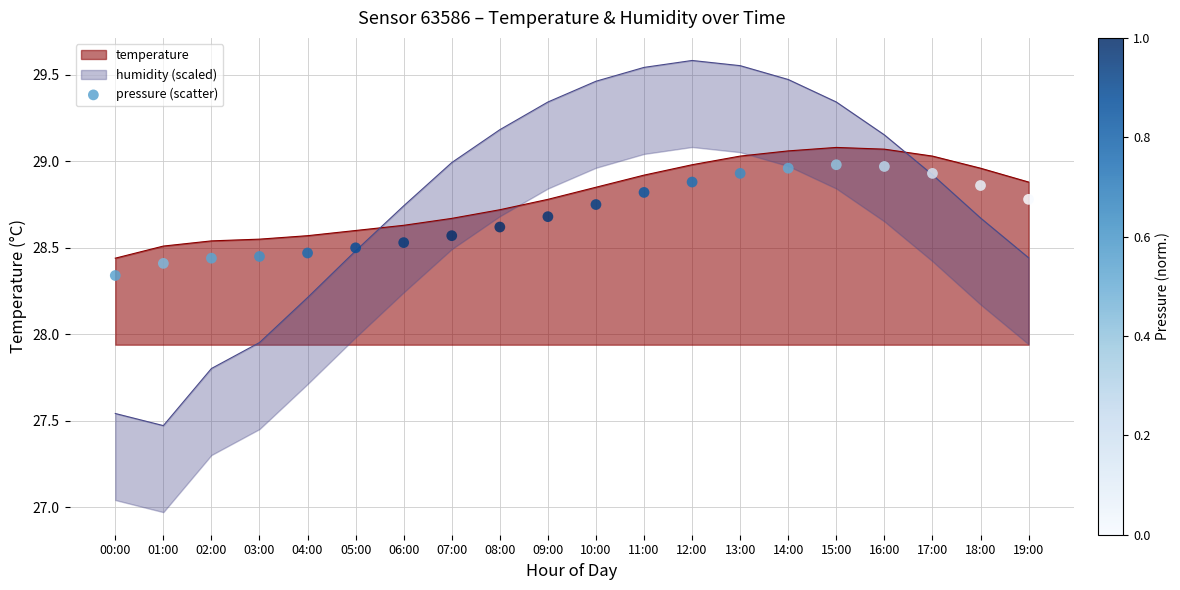

Which has a higher value, 06:00 or 19:00?

19:00